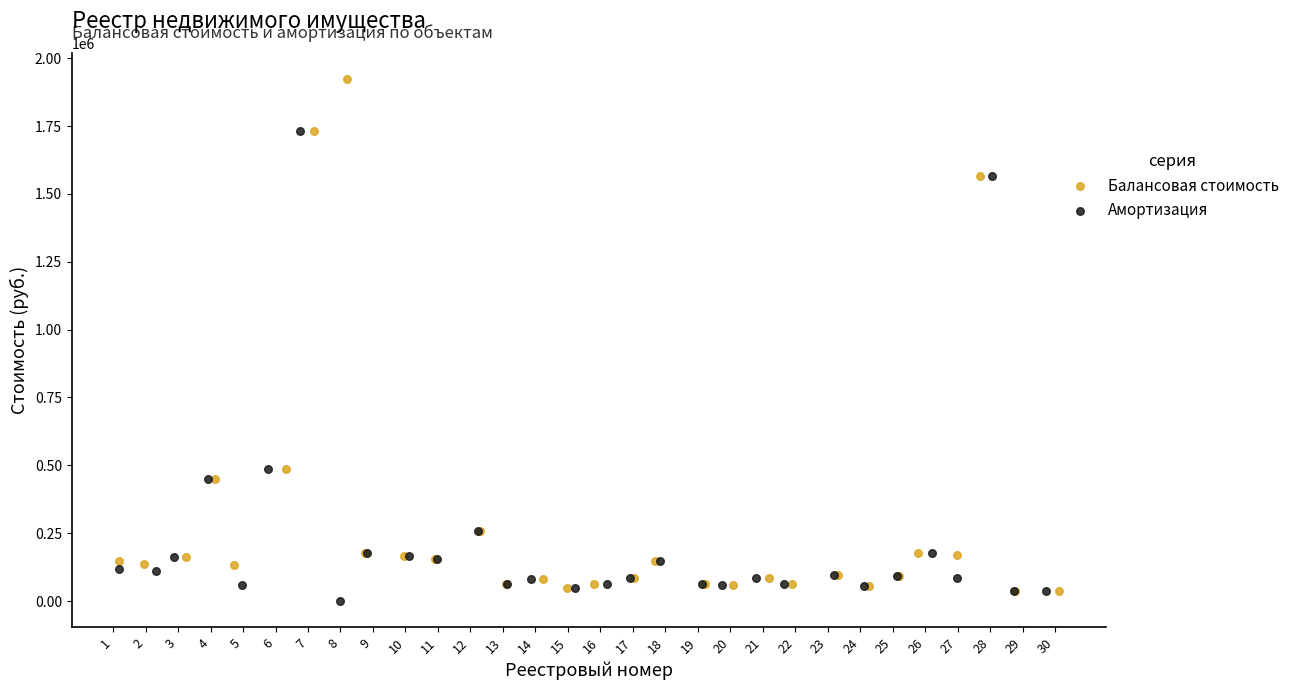

Which series contains the highest Y value?

Балансовая стоимость